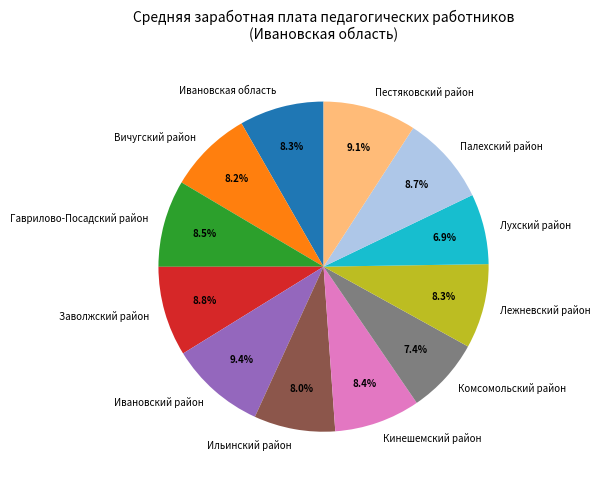

How many slices are in this pie chart?

12